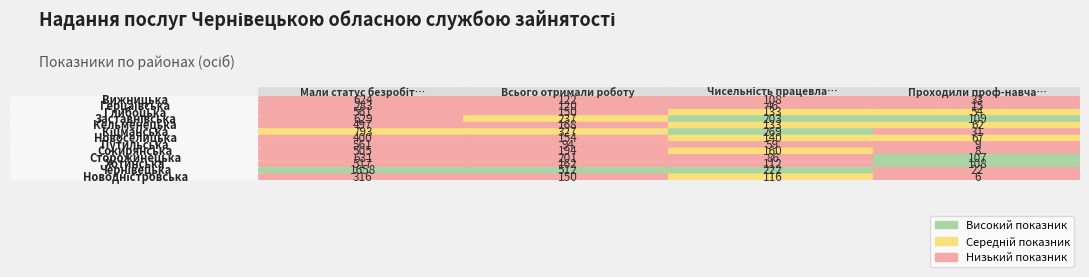

What is the difference between the second highest and minimum values in the Заставнівська series?

128